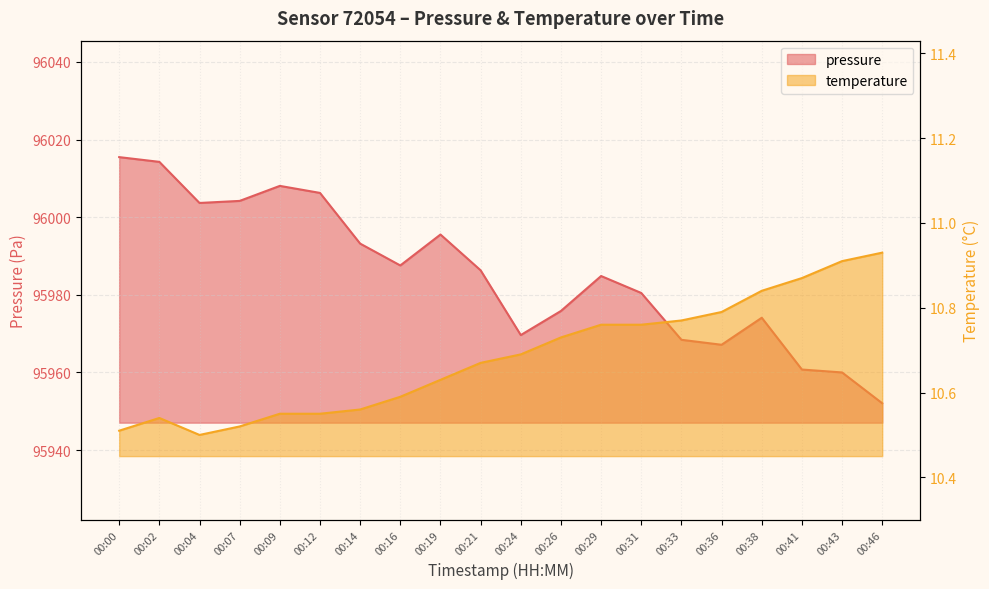

True or false: pressure and temperature intersect in this chart.

False